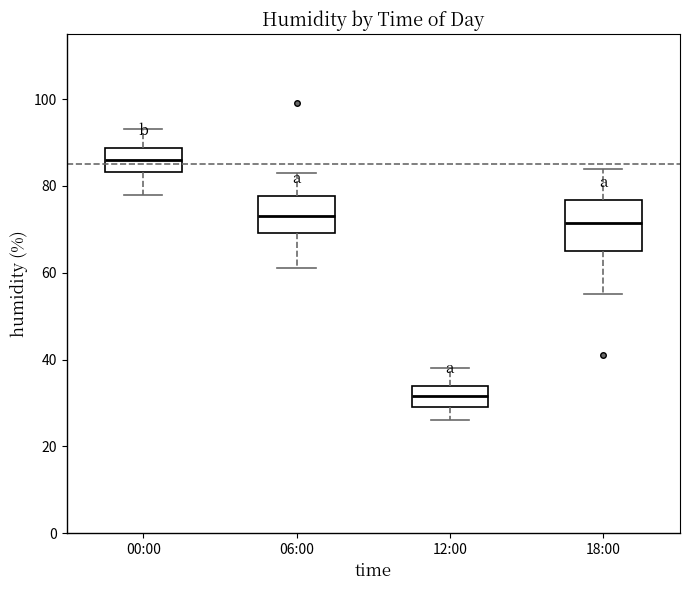

Reading left to right, read every box against the y-axis: the position of its median line, the range the box covers, and the ends of its whiskers. The values are not printed on the chart, so give them approximately, as read against the axis.

00:00: median 86, box 84 to 88, whiskers 78 to 94
06:00: median 74, box 70 to 78, whiskers 62 to 84
12:00: median 32, box 30 to 34, whiskers 26 to 38
18:00: median 72, box 66 to 76, whiskers 56 to 84